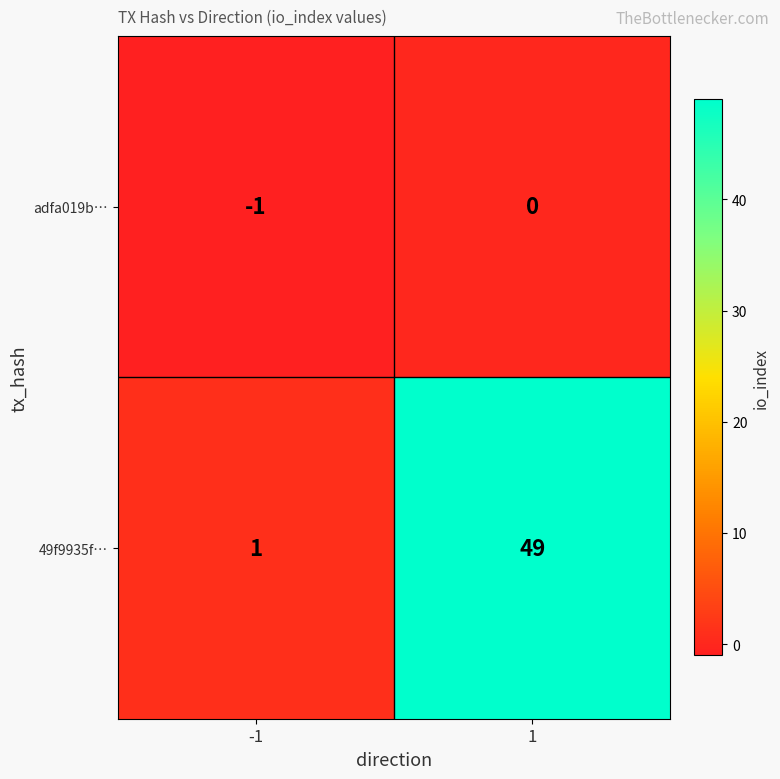

At which category is the sum across all series the highest?

1